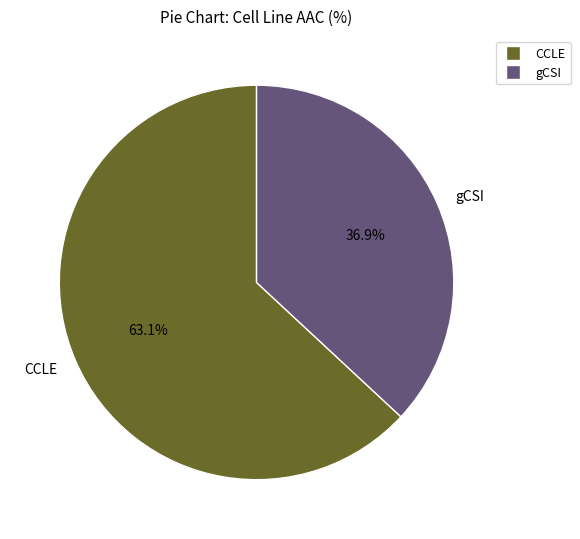

To the nearest percent, what is the difference between the largest and smallest slice percentages?

26%